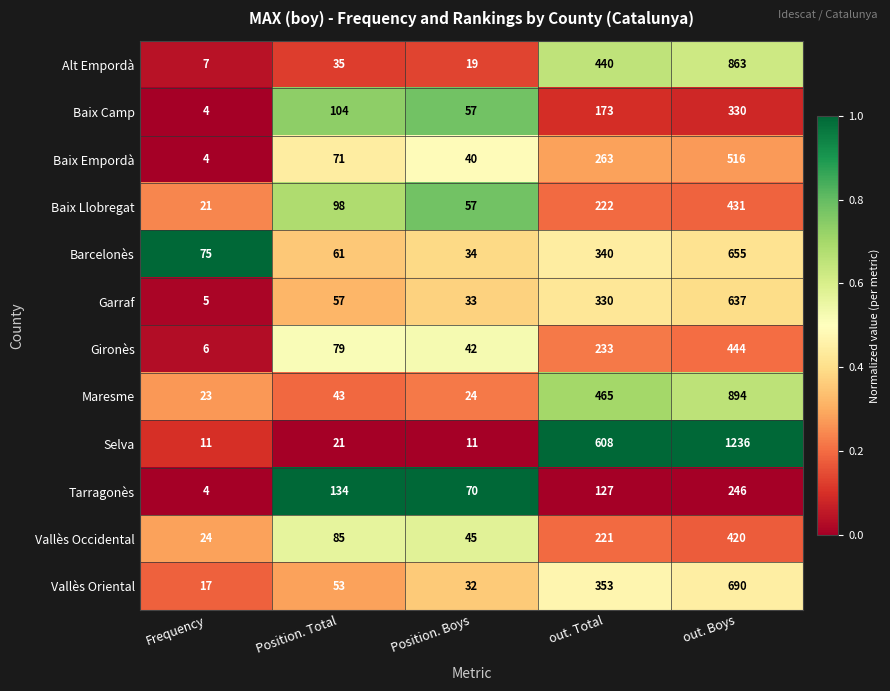

Which series has the largest total across all categories?

Selva